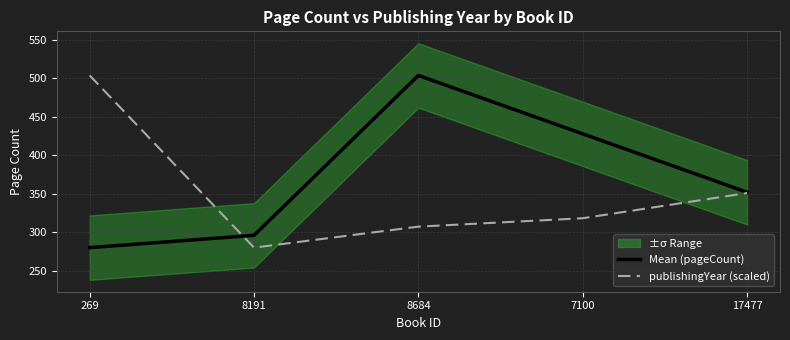

What is the difference between the maximum and minimum values in the publishingYear (scaled) series?

224.0